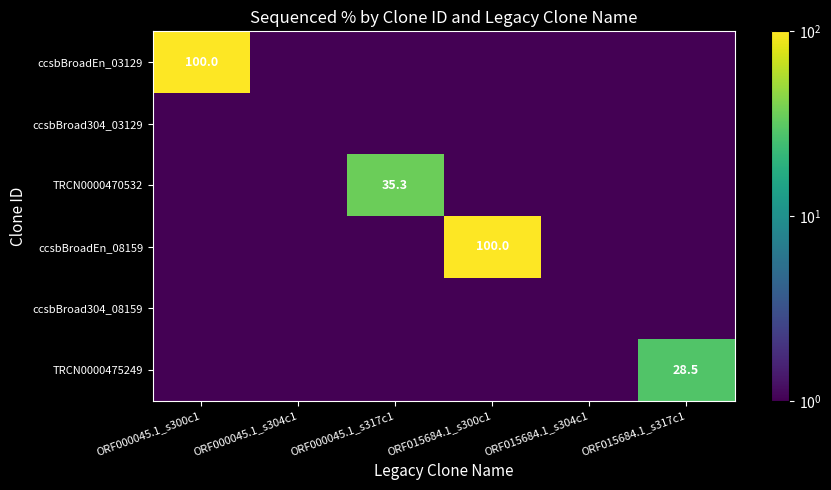

The TRCN0000470532 series shows 35.3 at ORF000045.1_s317c1. True or false?

True